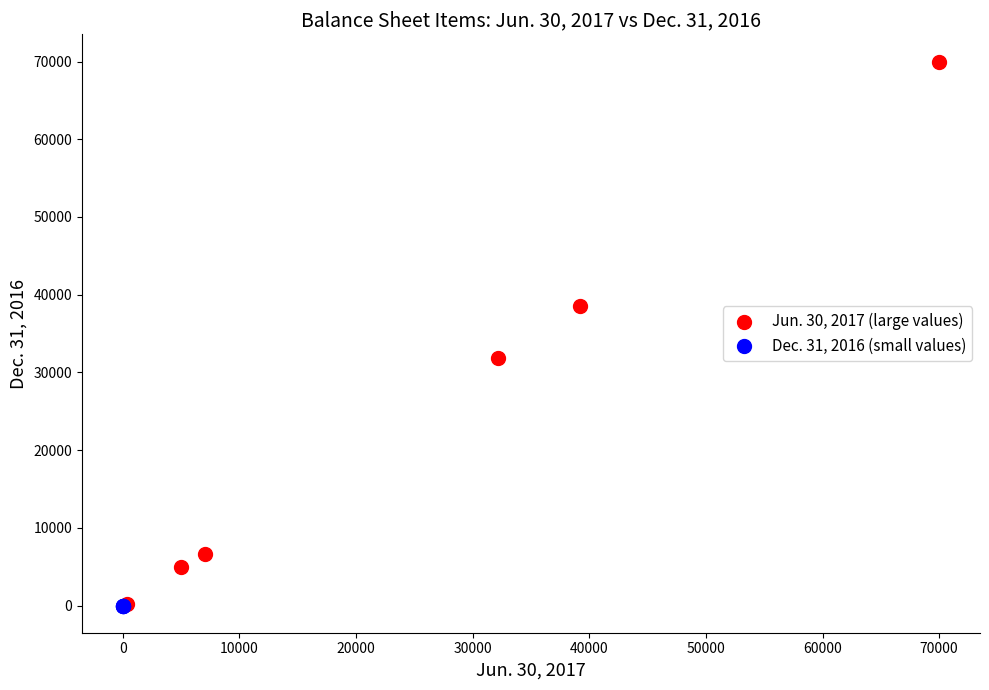

What are all the series names shown in the legend?

Jun. 30, 2017 (large values), Dec. 31, 2016 (small values)